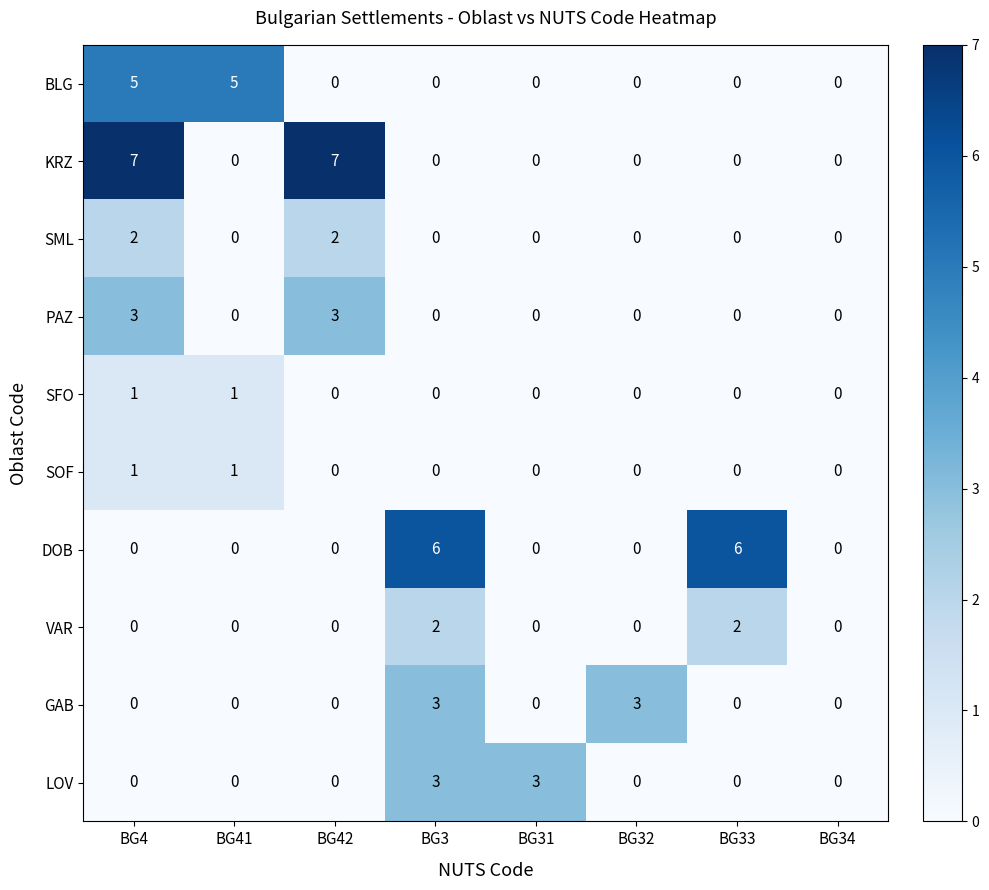

What is the difference between the KRZ values at BG4 and BG33?

7